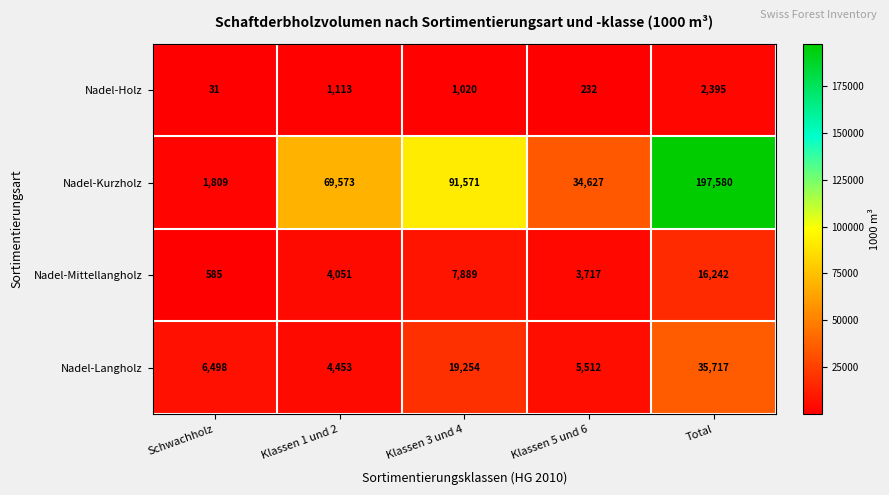

True or false: Nadel-Kurzholz has a value of 75638 at Total.

False